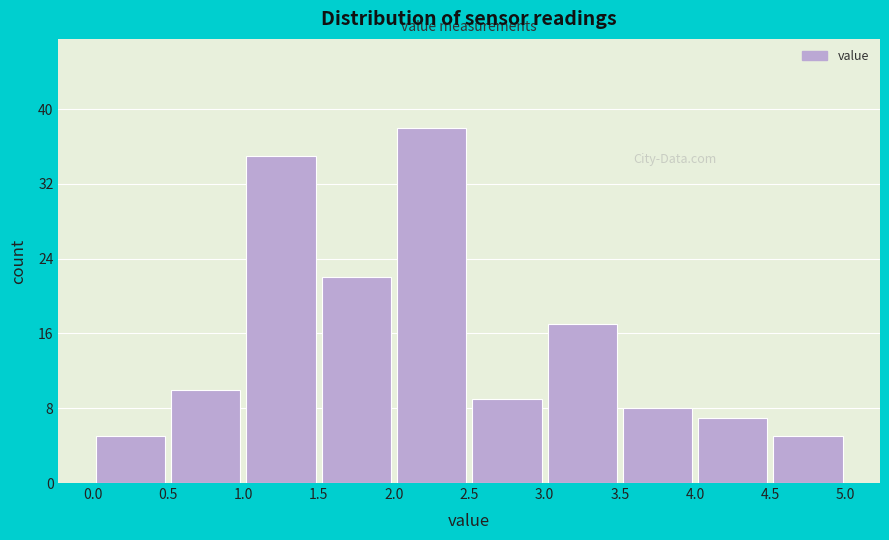

What is the height of the bar covering 1.0 to 1.5 on the x-axis? The values are not printed on the chart, so give them approximately, as read against the axis.

35